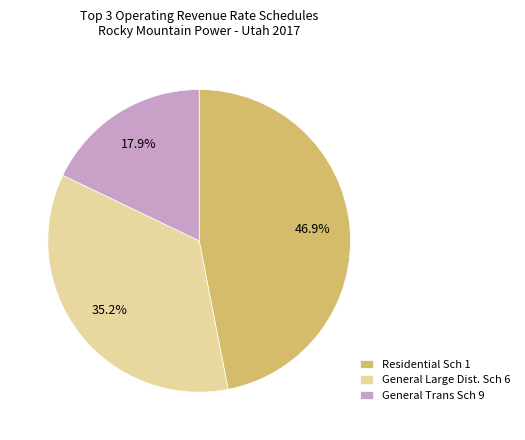

Does General Large Dist. Sch 6 account for over 50% of the chart?

No